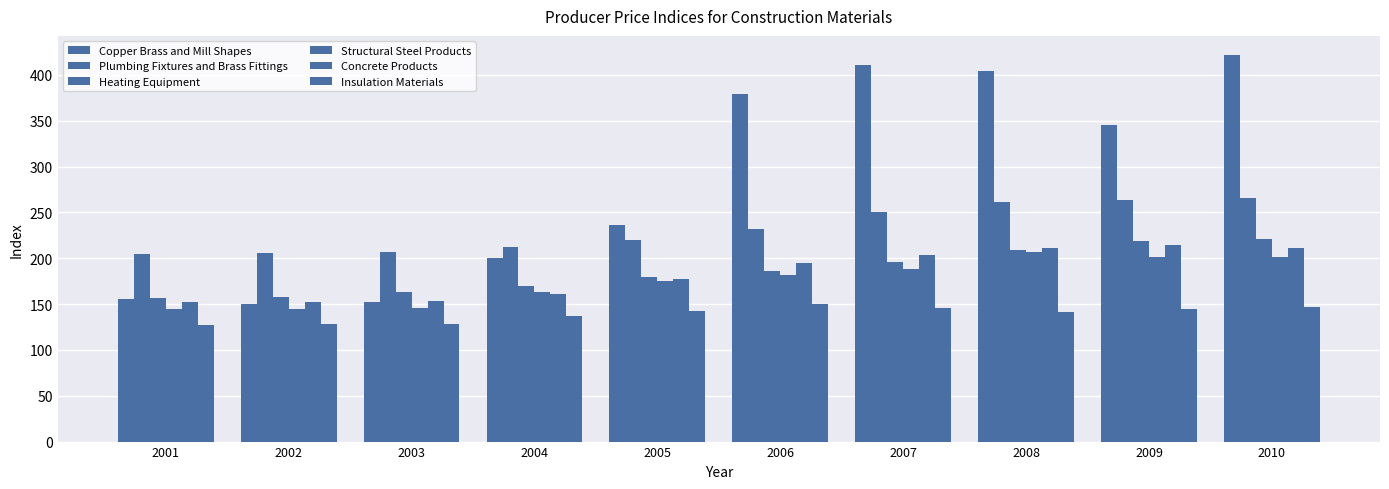

What is the average value of the Copper Brass and Mill Shapes series?

285.4